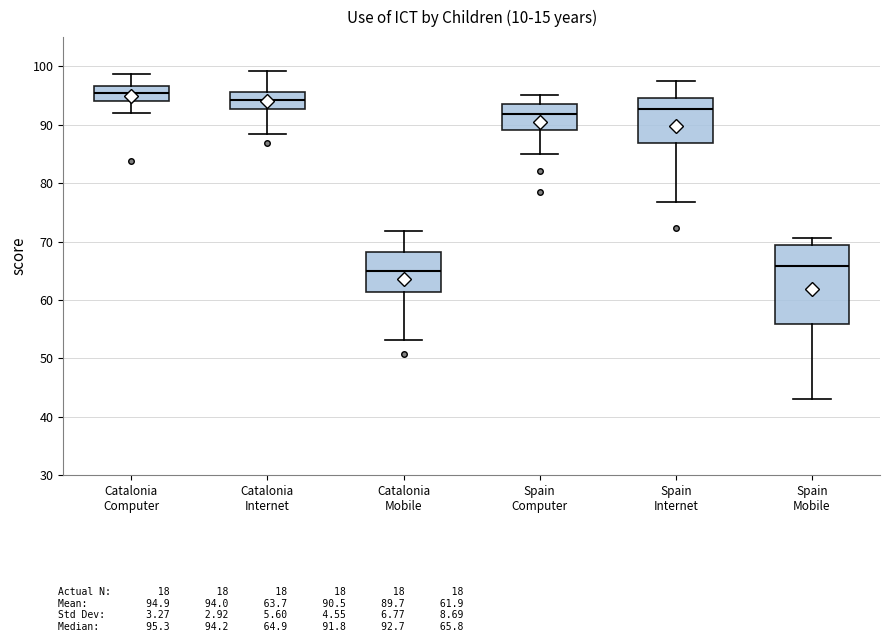

Reading left to right, transcribe this box plot: for each box, give where its median line is, the range the box spans, and where its two whiskers end, as read against the y-axis. The values are not printed on the chart, so give them approximately, as read against the axis.

Catalonia Computer: median 95, box 94 to 97, whiskers 92 to 99
Catalonia Internet: median 94, box 93 to 96, whiskers 89 to 99
Catalonia Mobile: median 65, box 61 to 68, whiskers 53 to 72
Spain Computer: median 92, box 89 to 94, whiskers 85 to 95
Spain Internet: median 93, box 87 to 95, whiskers 77 to 98
Spain Mobile: median 66, box 56 to 69, whiskers 43 to 71